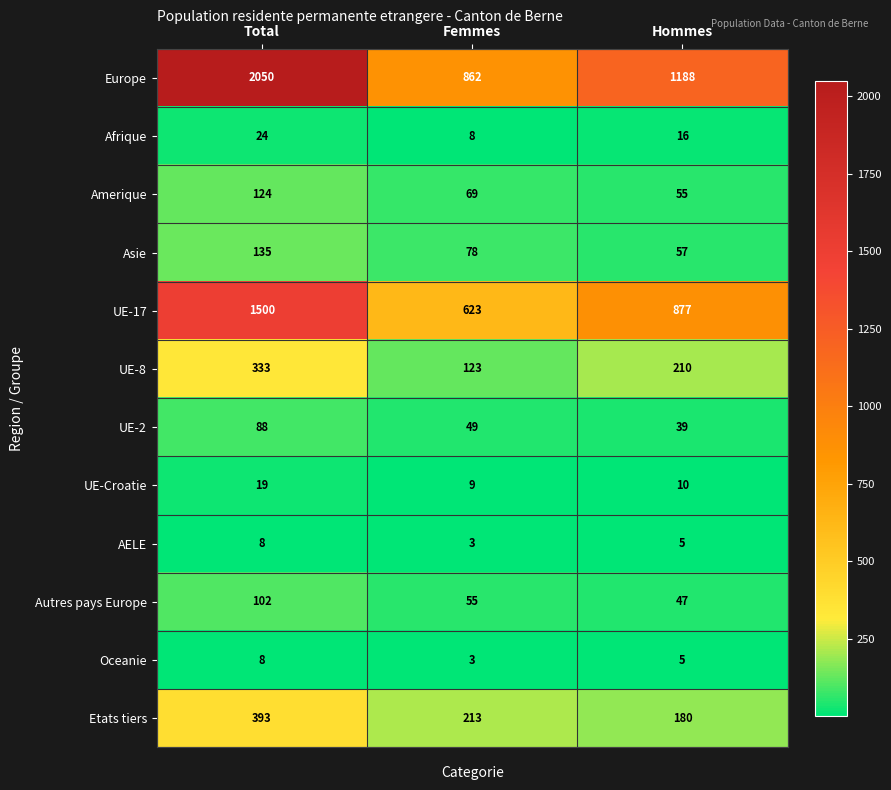

What is the average value of the AELE series?

5